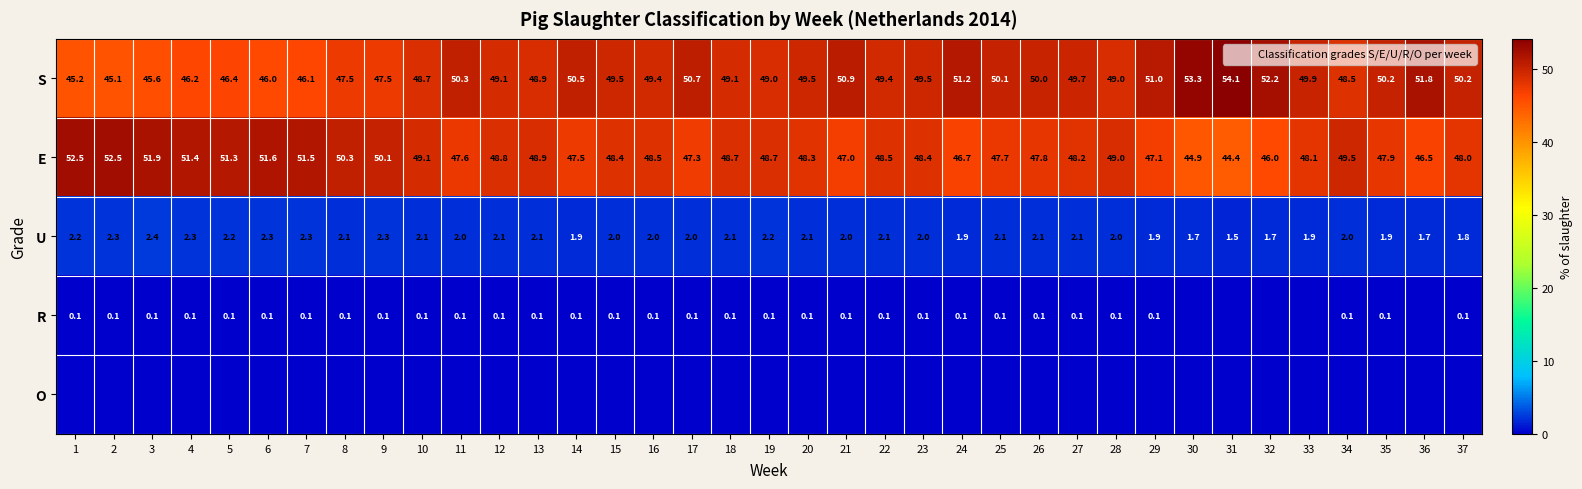

Is it true that R equals 0.2 at 15?

False